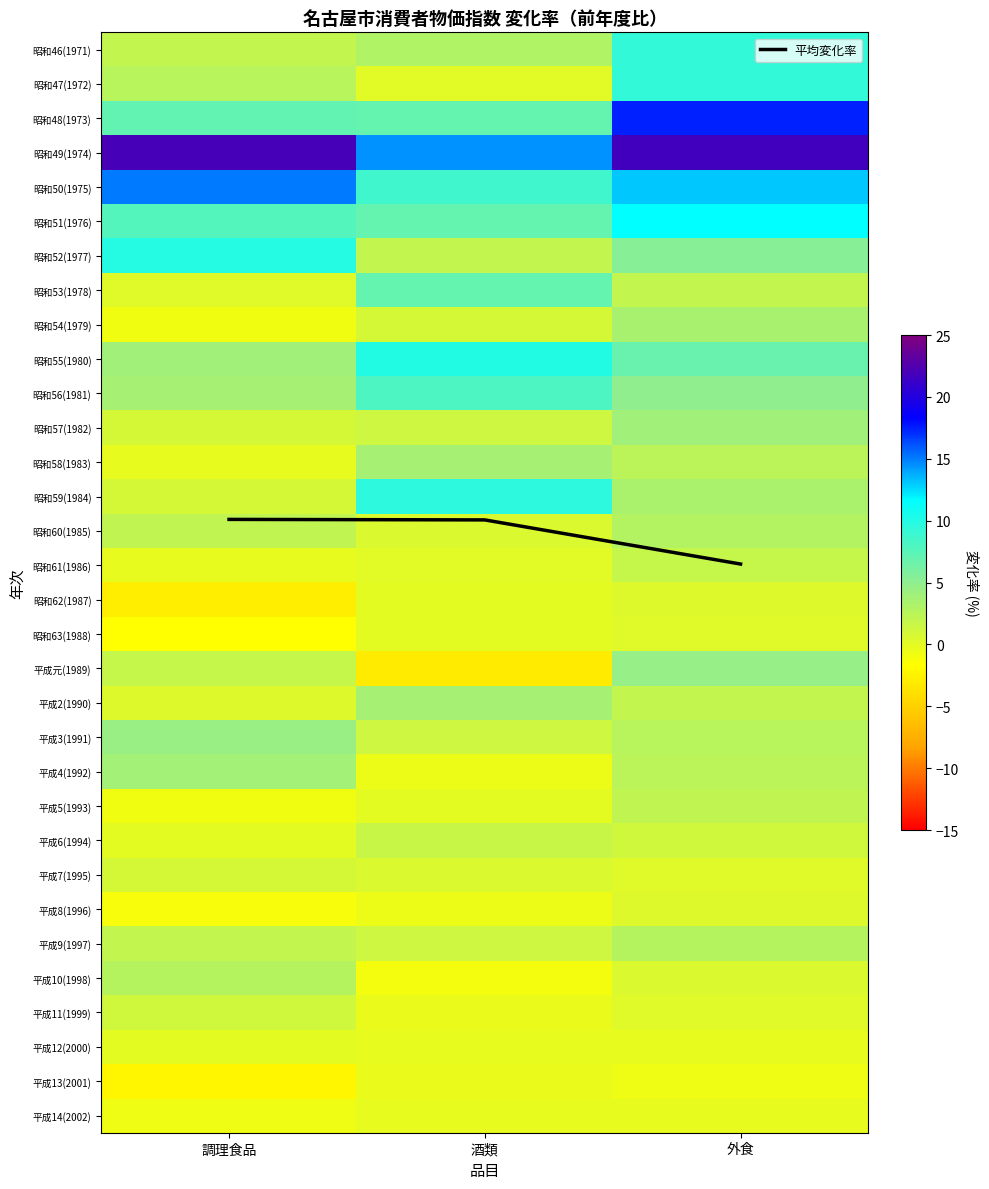

What is the difference between the maximum and minimum values in the 平成11(1999) series?

1.5